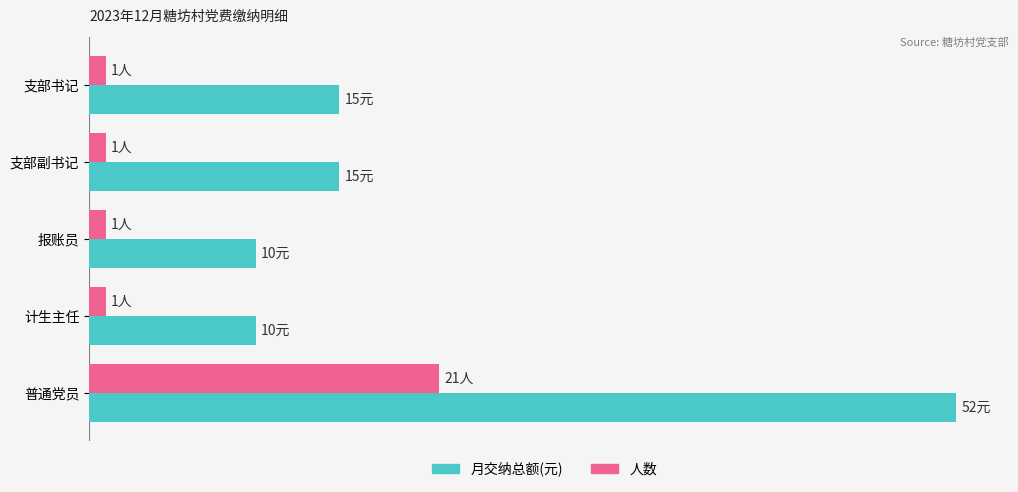

What are all the series names shown in the legend?

月交纳总额(元), 人数